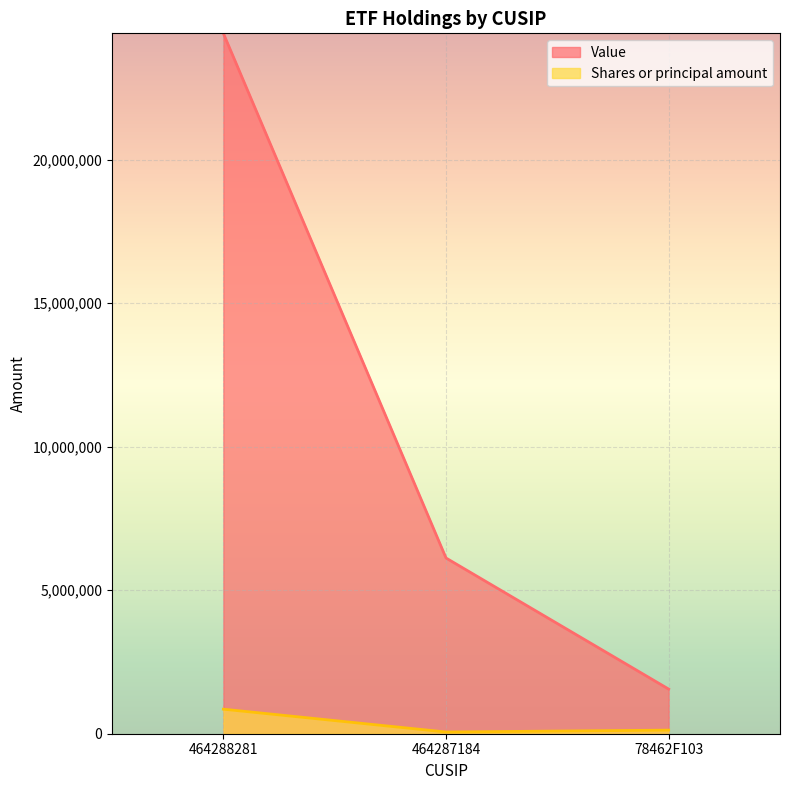

Which series has the largest total across all categories?

Value